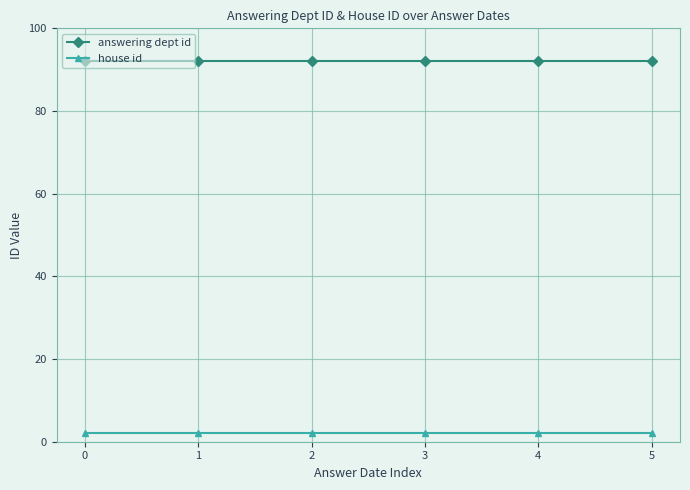

Rank the series at 1 from lowest to highest value.

house id, answering dept id